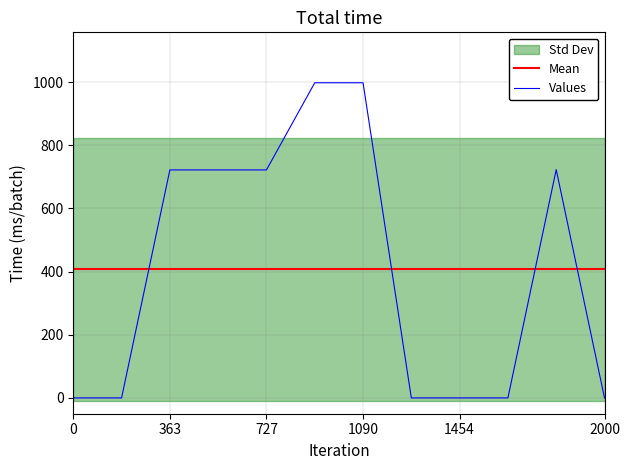

Reading left to right, transcribe all the data shown in this chart.

0	0	722	722	722	998	998	0	0	0	723	0